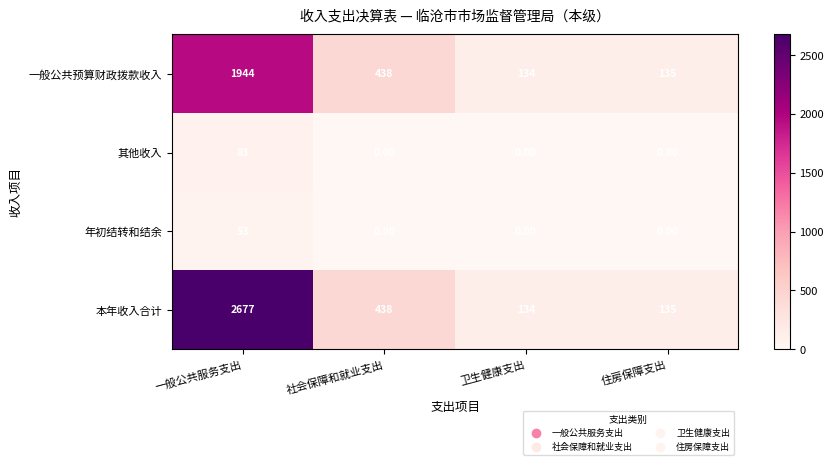

Which series has the largest total across all categories?

本年收入合计